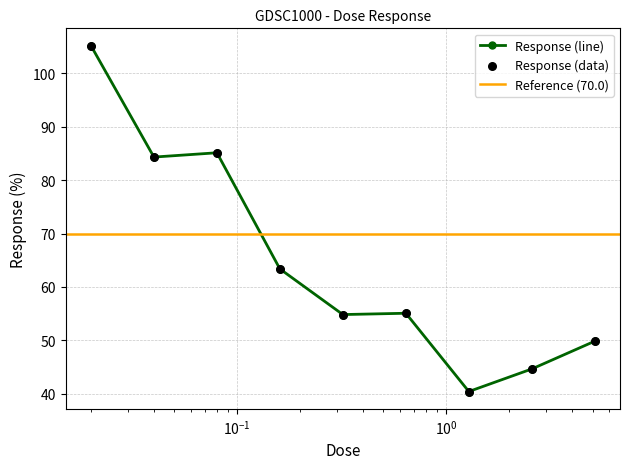

What is the change in value from 0.16 to 0.32?

-8.5